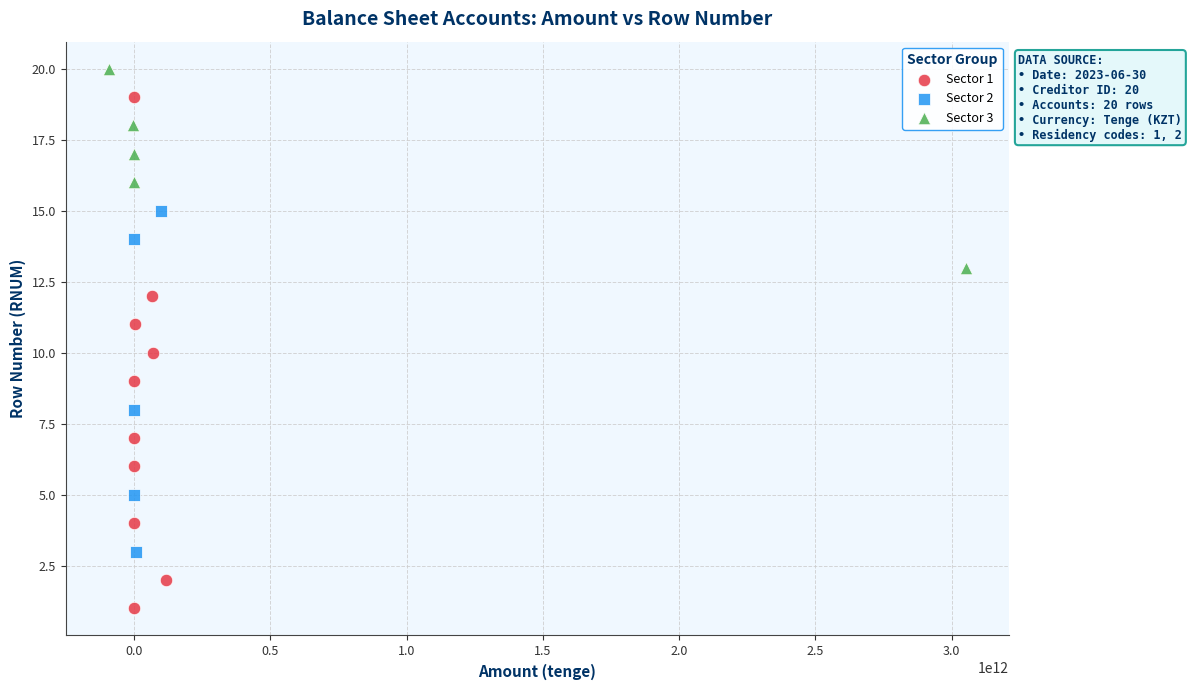

Which series contains the highest Y value?

Sector 3